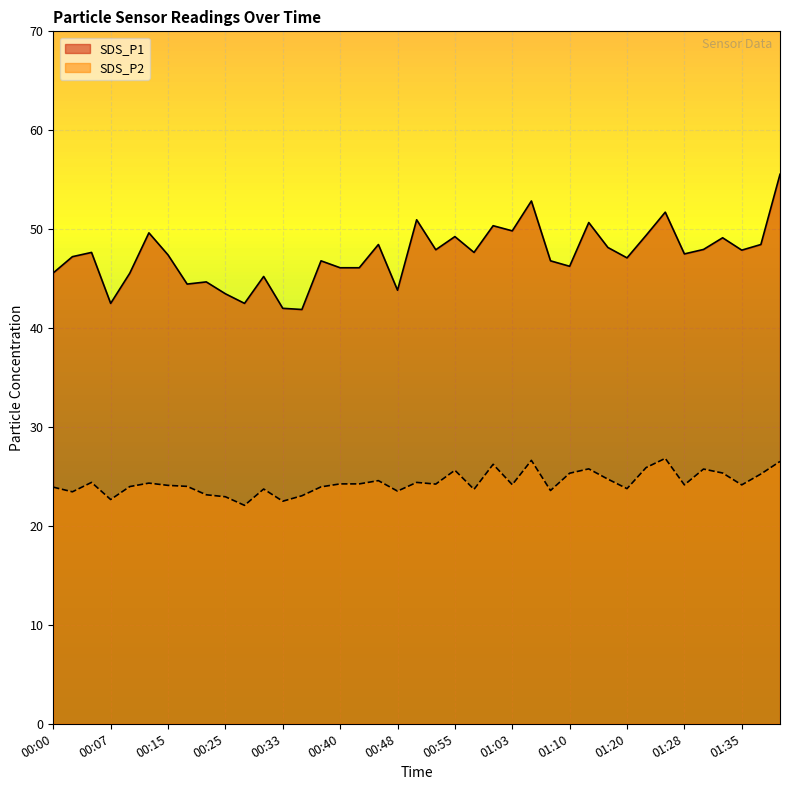

Which category has the lowest value in the SDS_P1 series?

00:35